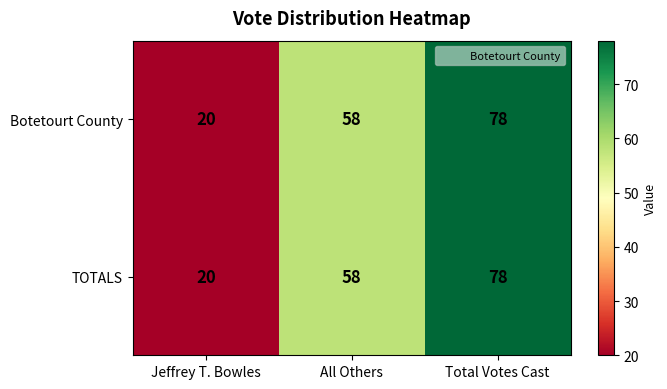

At which label does TOTALS reach its peak?

Total Votes Cast